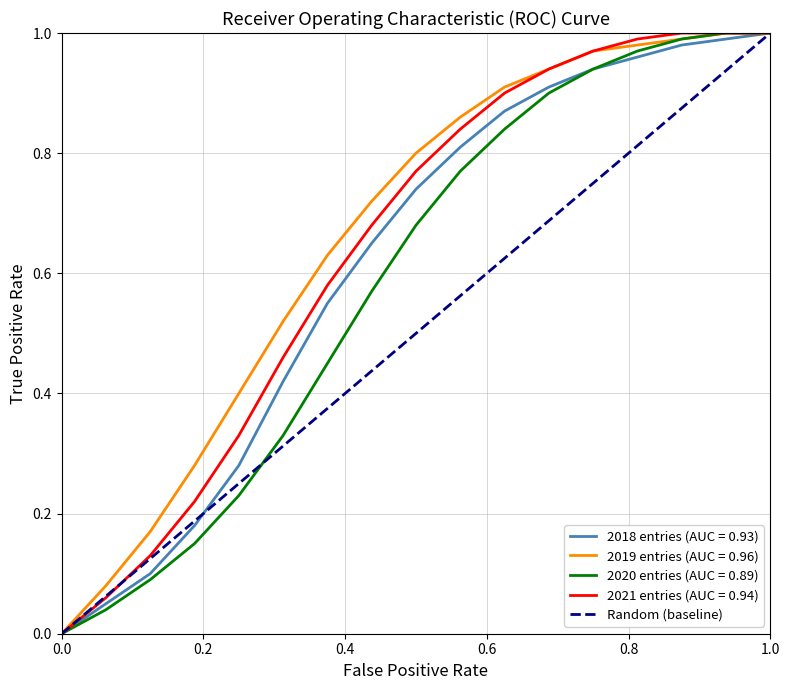

Is this an area chart (filled region under the line)?

No